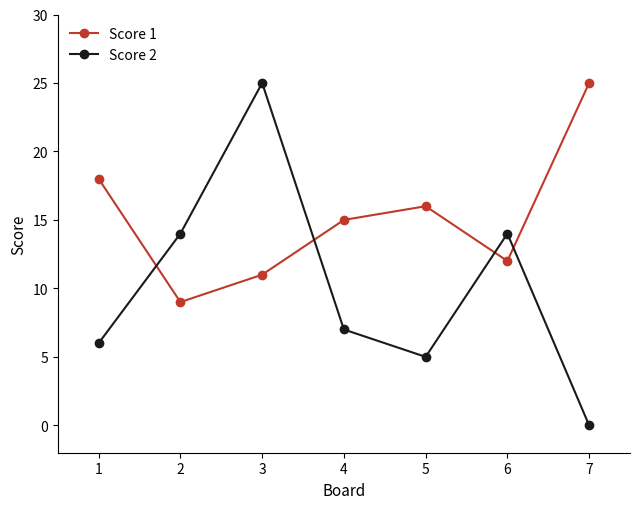

Which series has the largest range (max minus min)?

Score 2